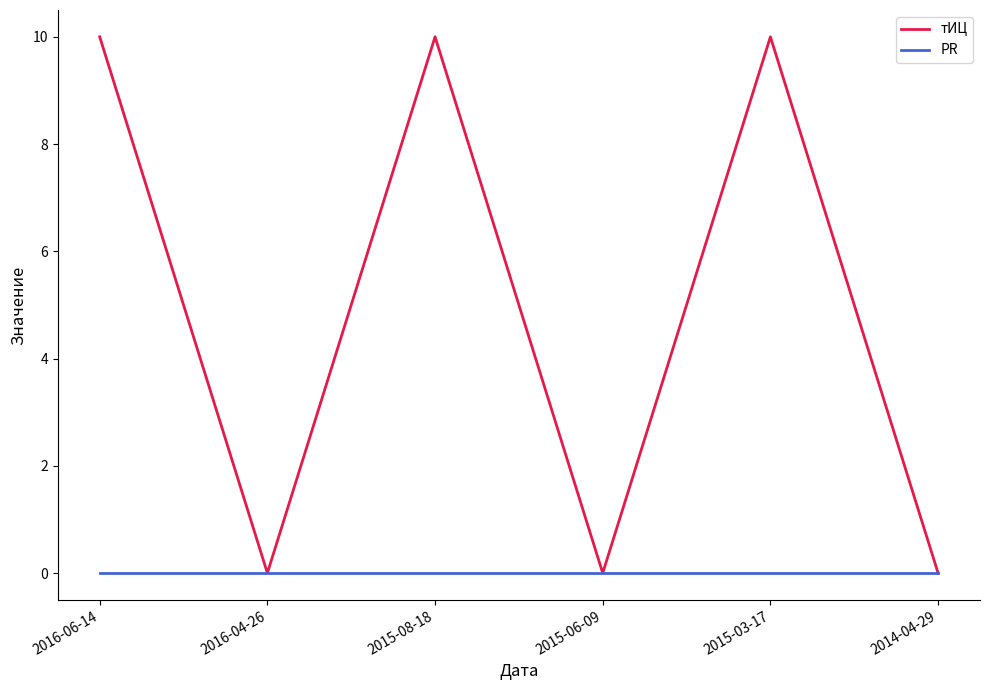

What position from the left is 2015-03-17?

5